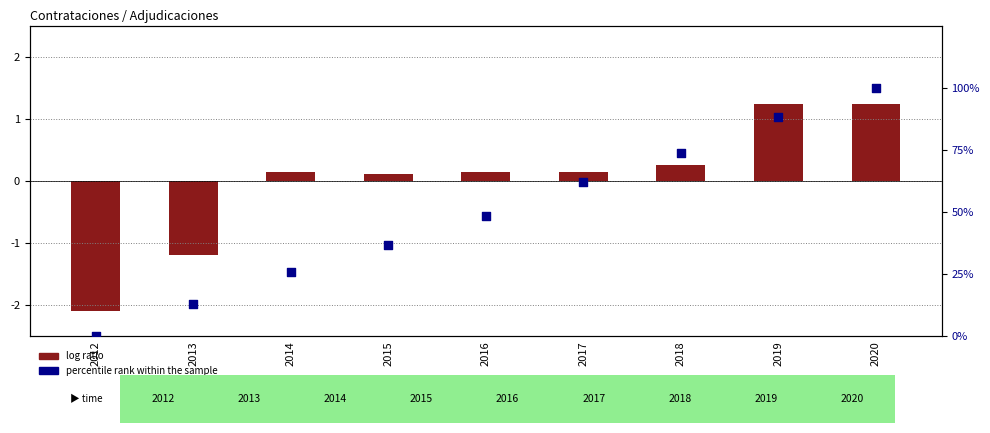

Which series has the largest total across all categories?

percentile rank within the sample